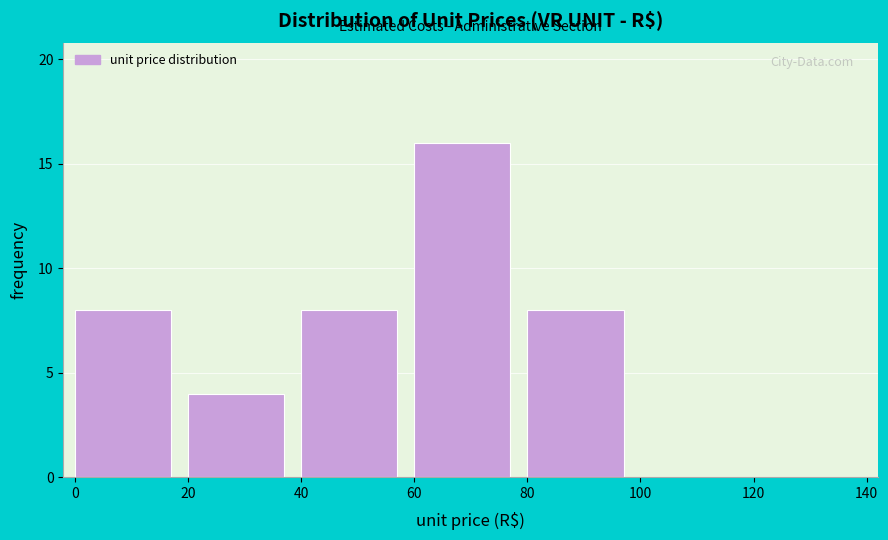

What is the height of the bar covering 60 to 80 on the x-axis? The values are not printed on the chart, so give them approximately, as read against the axis.

16